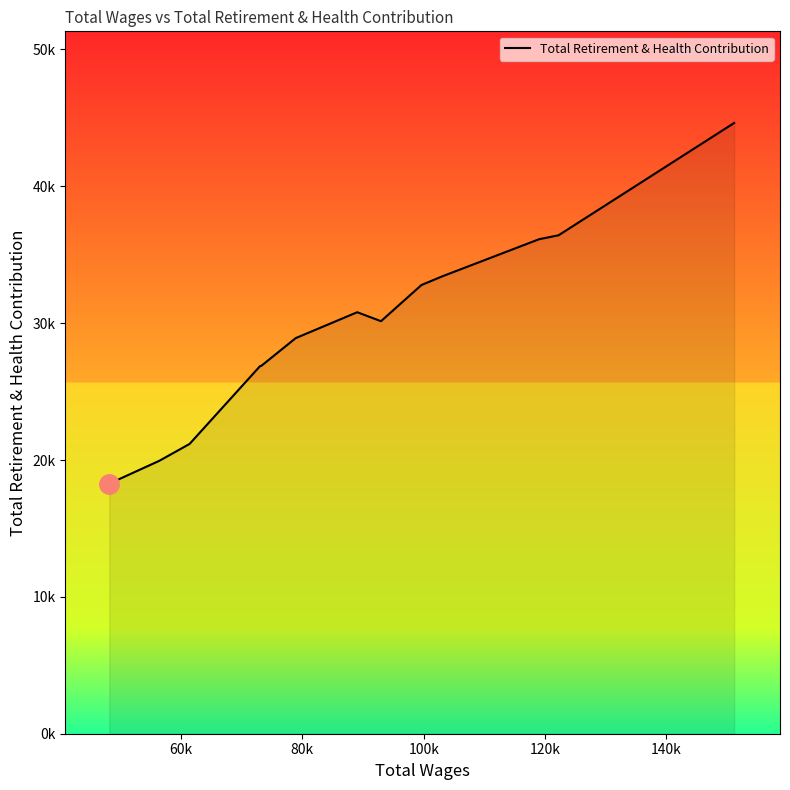

How many series are shown in this chart?

1